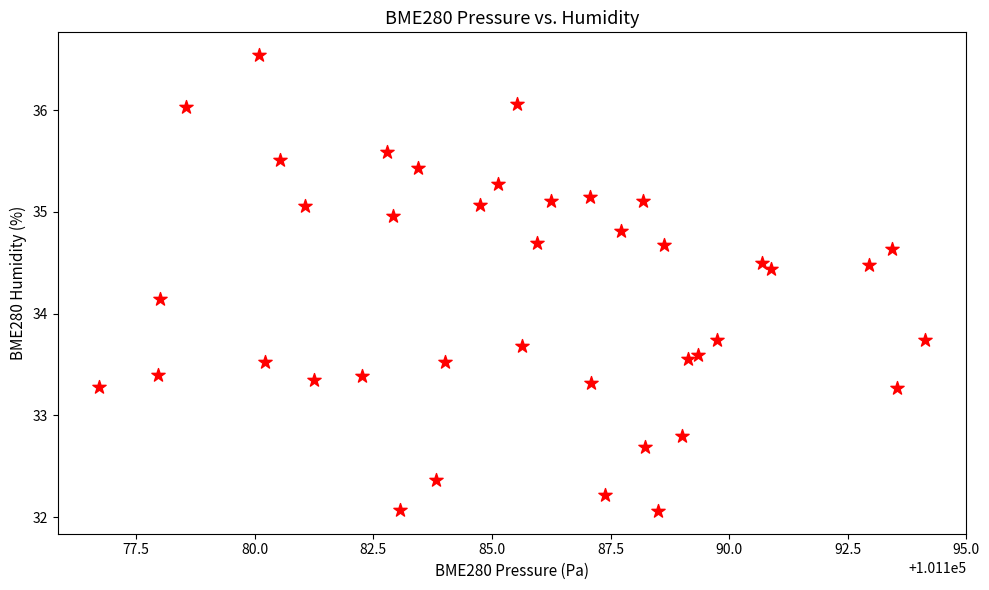

What is the range of X values (max minus min)?

17.4